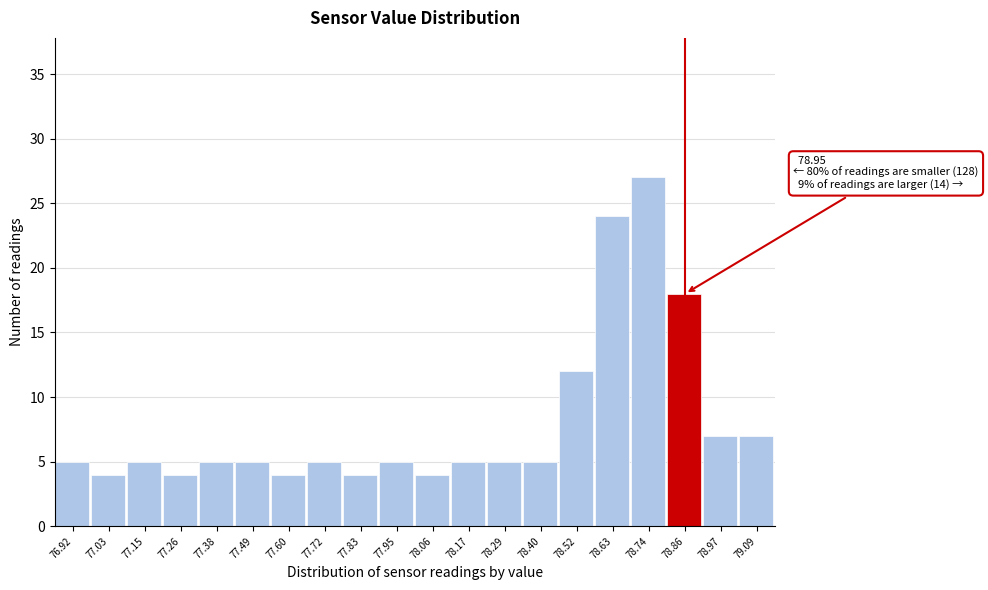

Reading left to right, list all the values displayed in this chart.

76.92=5	77.03=4	77.15=5	77.26=4	77.38=5	77.49=5	77.60=4	77.72=5	77.83=4	77.95=5	78.06=4	78.17=5	78.29=5	78.40=5	78.52=12	78.63=24	78.74=27	78.86=18	78.97=7	79.09=7